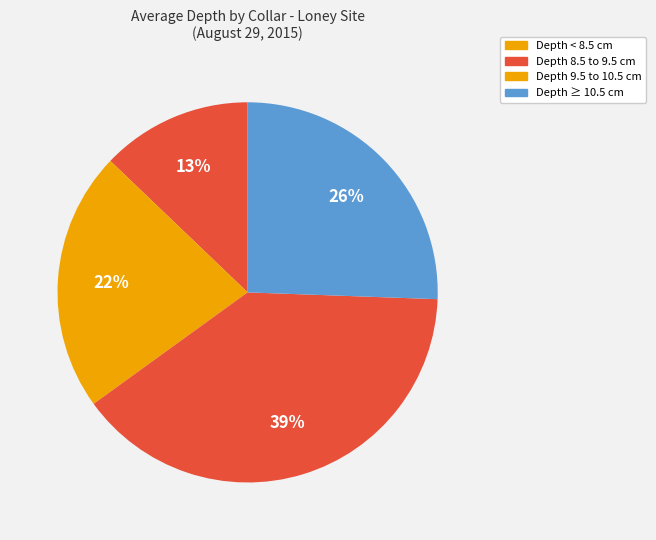

How many slices are in this pie chart?

4